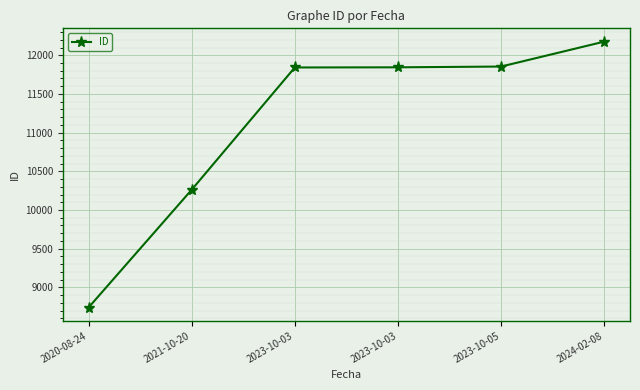

How many lines are shown in the chart?

1